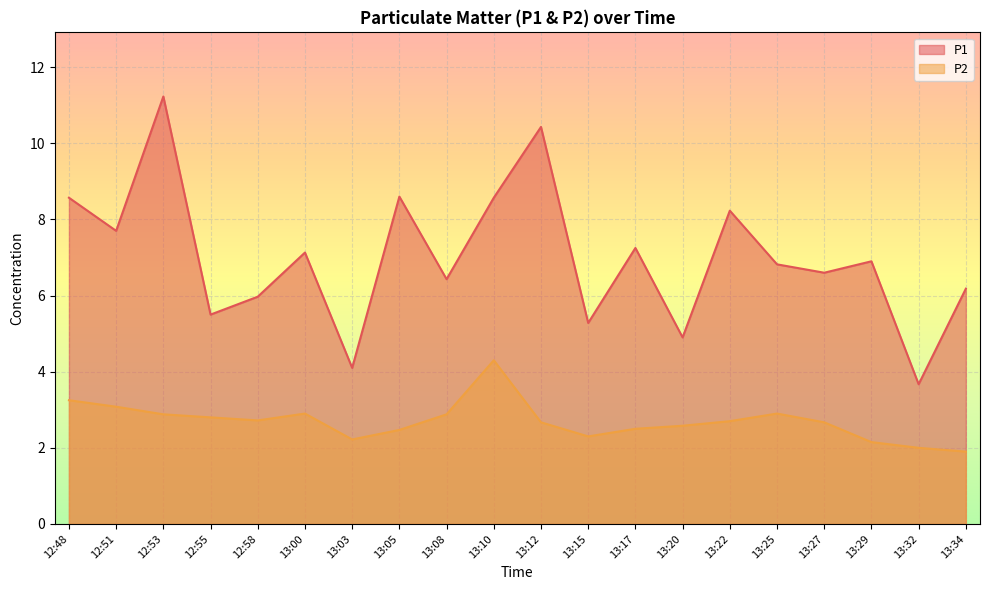

What is the smallest value displayed?

1.9